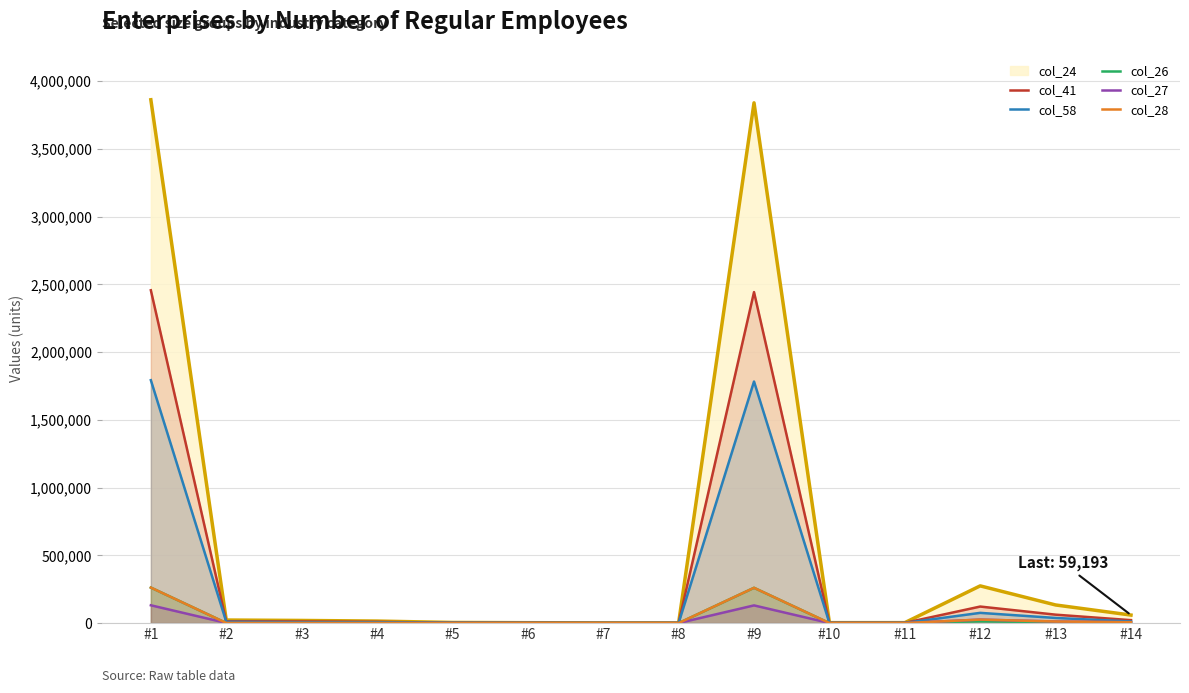

What is the difference between the second highest and second lowest values in the col_26 series?

260384